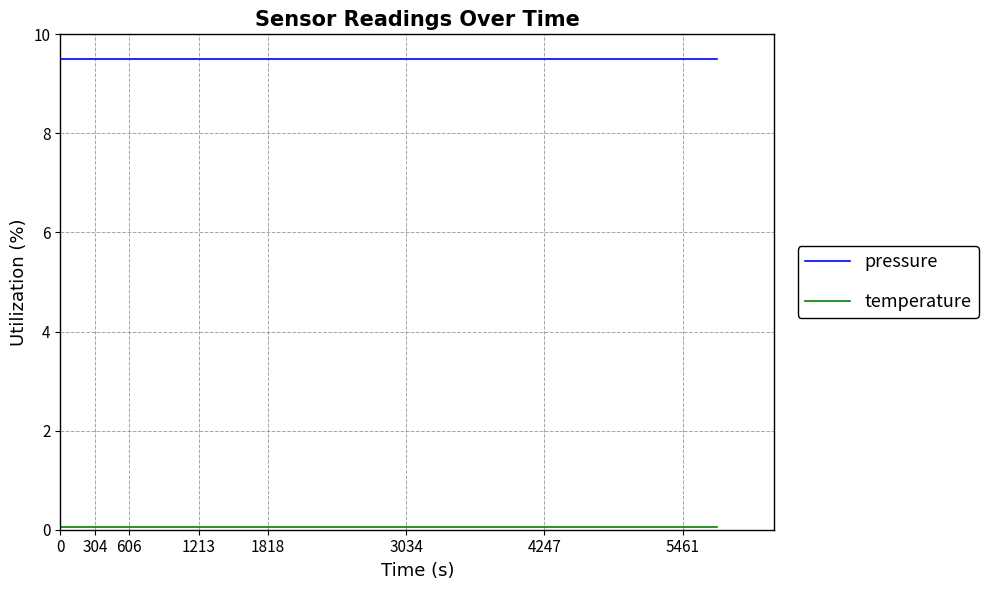

Is this an area chart (filled region under the line)?

No